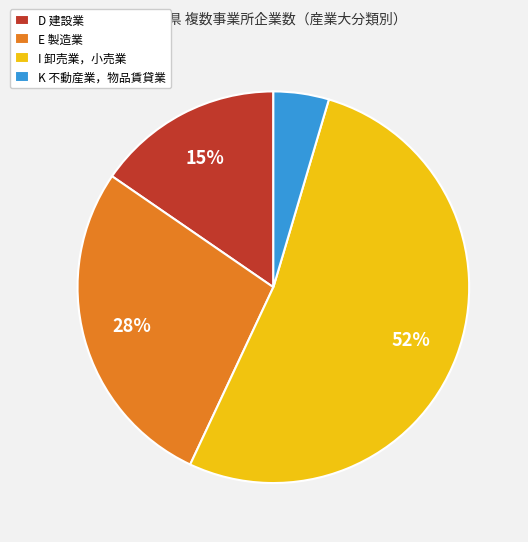

To the nearest percent, what is the average slice percentage?

25%